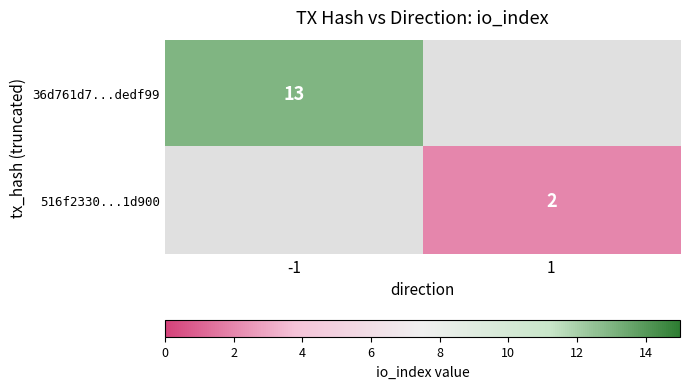

The value of 516f2330...1d900 at 1 is 3. True or false?

False